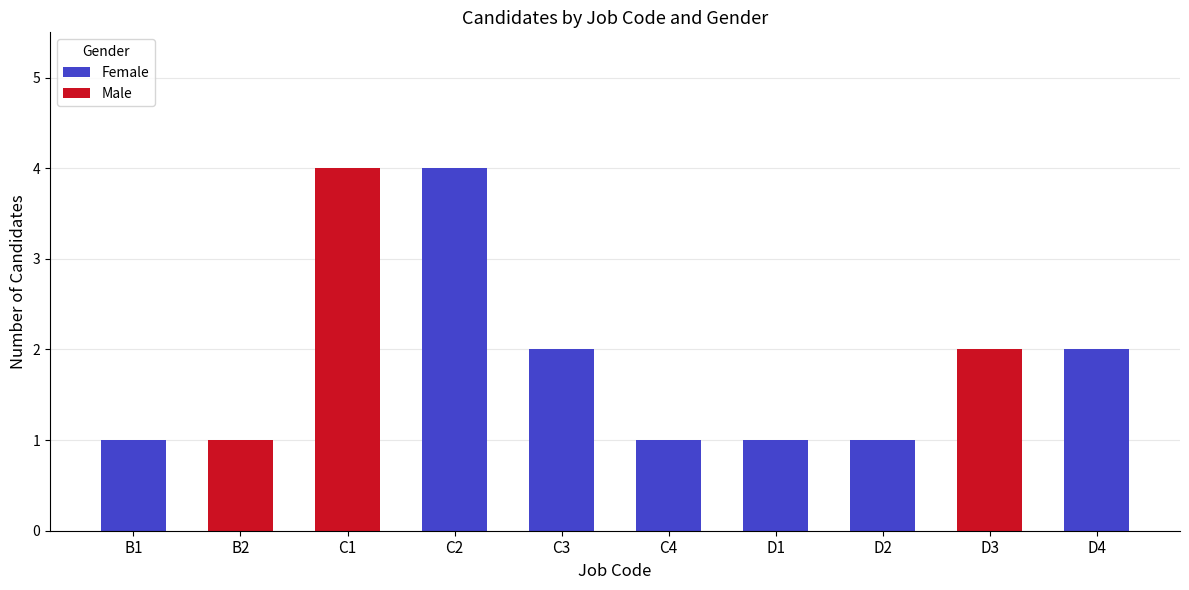

Does the chart contain stacked bars?

Yes